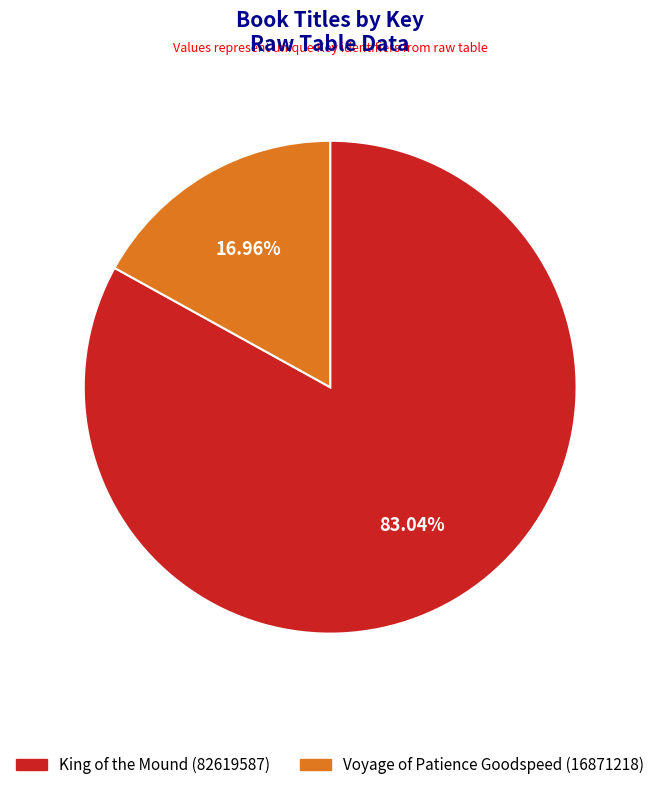

To the nearest percent, what is the difference between the Voyage of Patience Goodspeed (16871218) and King of the Mound (82619587) slice percentages?

66%